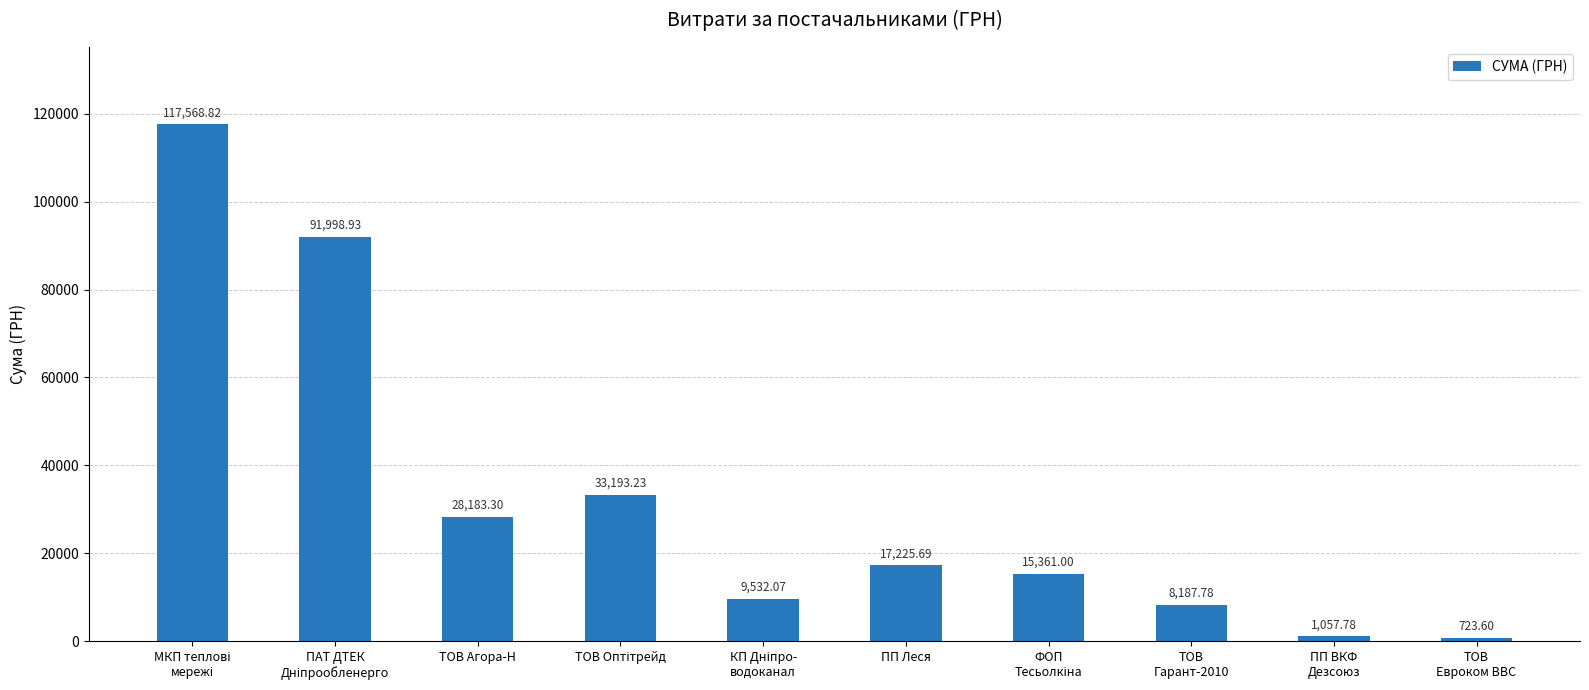

What is the difference between the second highest and minimum values?

91275.3